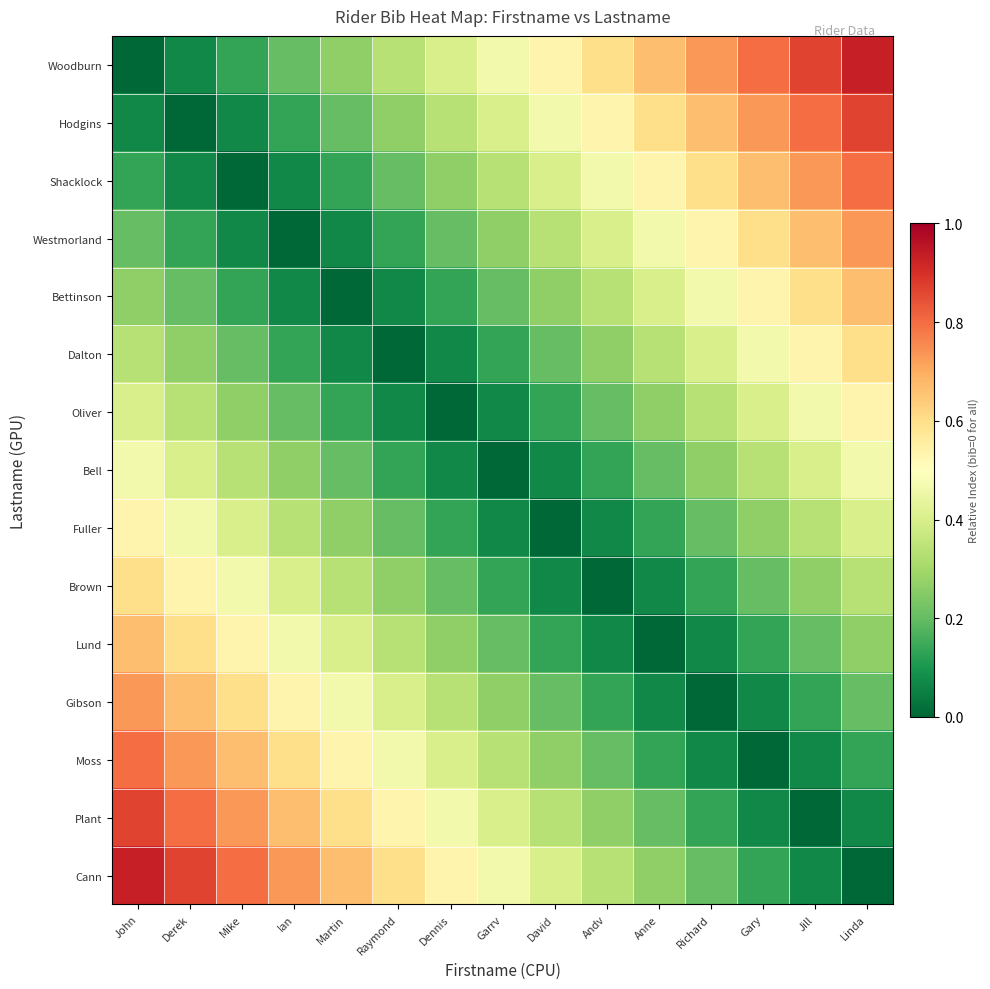

Between Martin and Raymond, which is larger?

Raymond